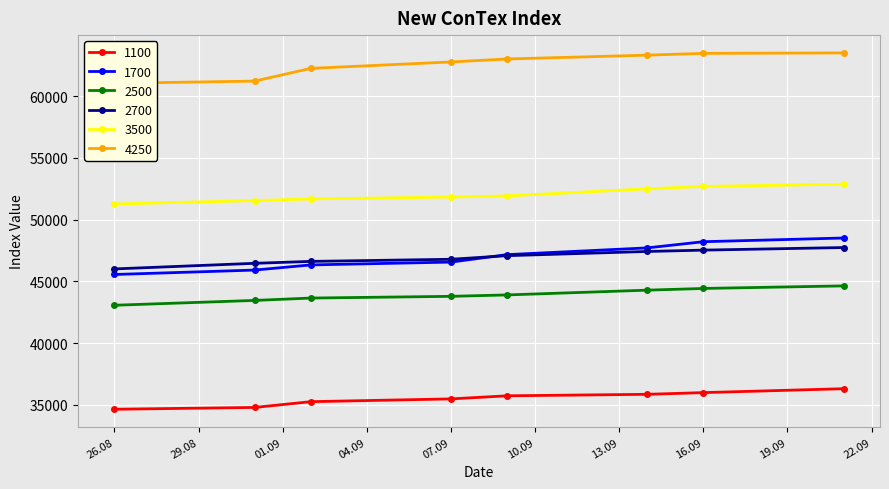

What is the label of the 1st point from the right?

21.09.2021